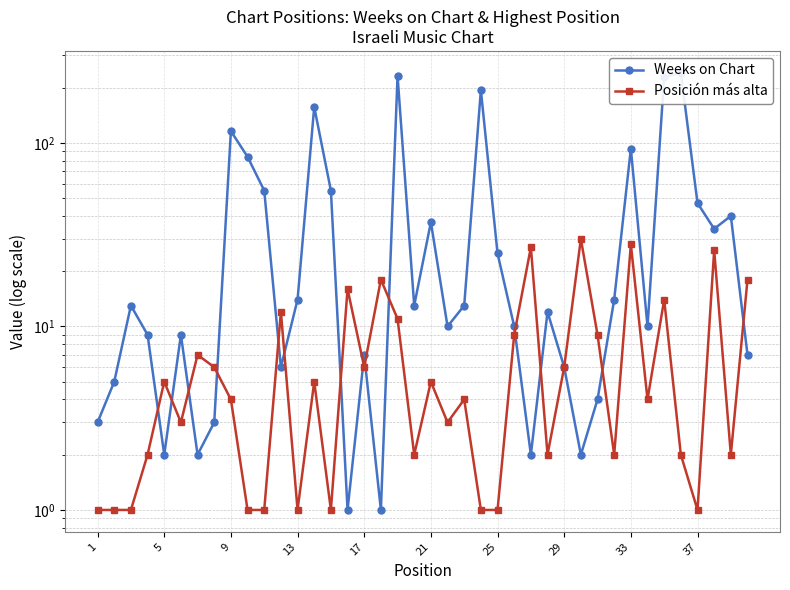

Does the chart have visible grid lines?

Yes